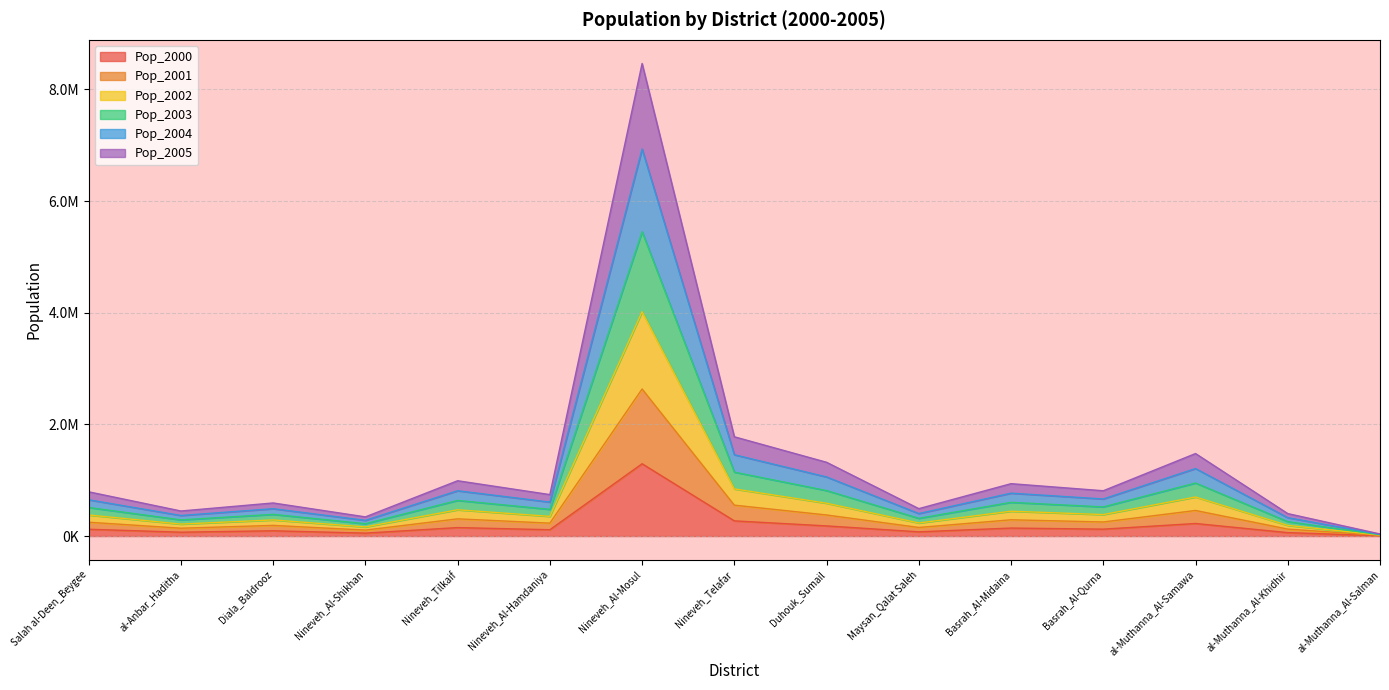

What is the difference between the Pop_2000 values at al-Muthanna_Al-Samawa and al-Muthanna_Al-Salman?

219203.0